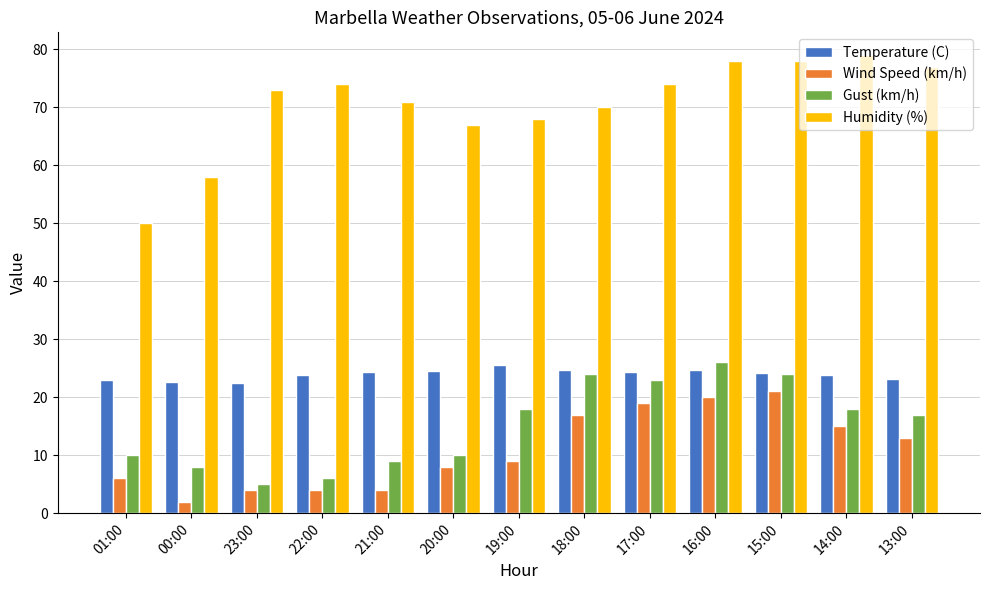

What is the average value of the Humidity (%) series?

70.5